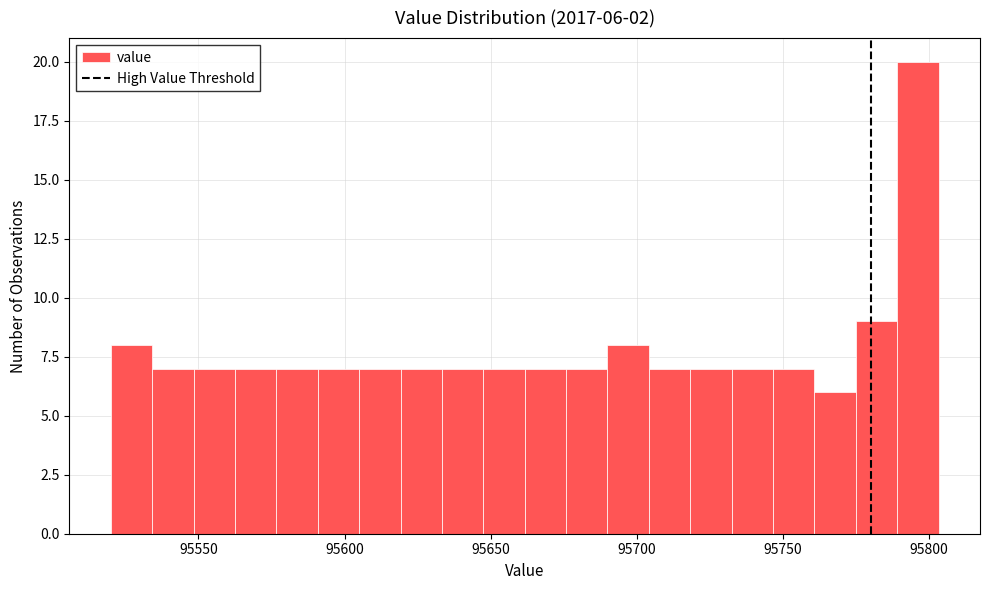

Around what value on the x-axis is the tallest bar? Give the approximate position of its centre, as read against the axis.

95795